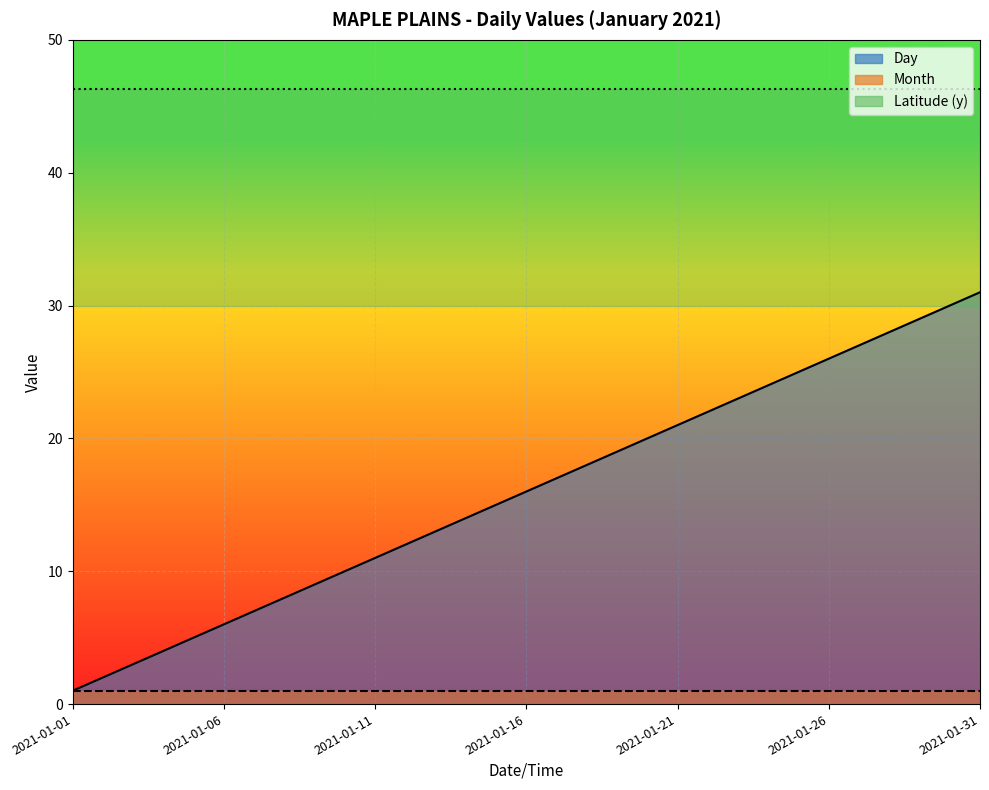

At which category does the chart reach its minimum across all series?

2021-01-01